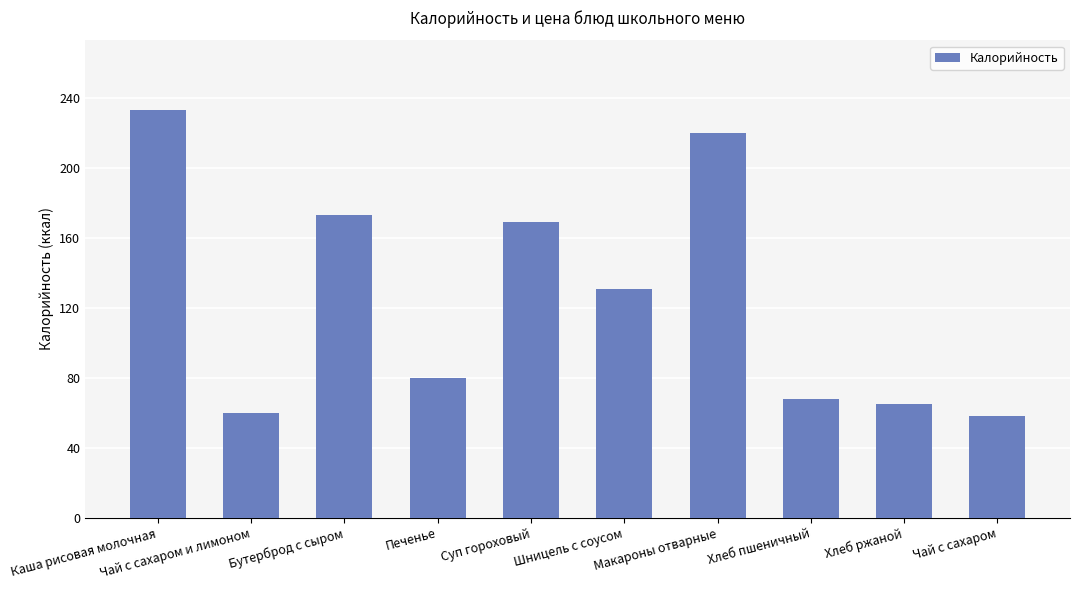

What is the change in value from Бутерброд с сыром to Суп гороховый?

-4